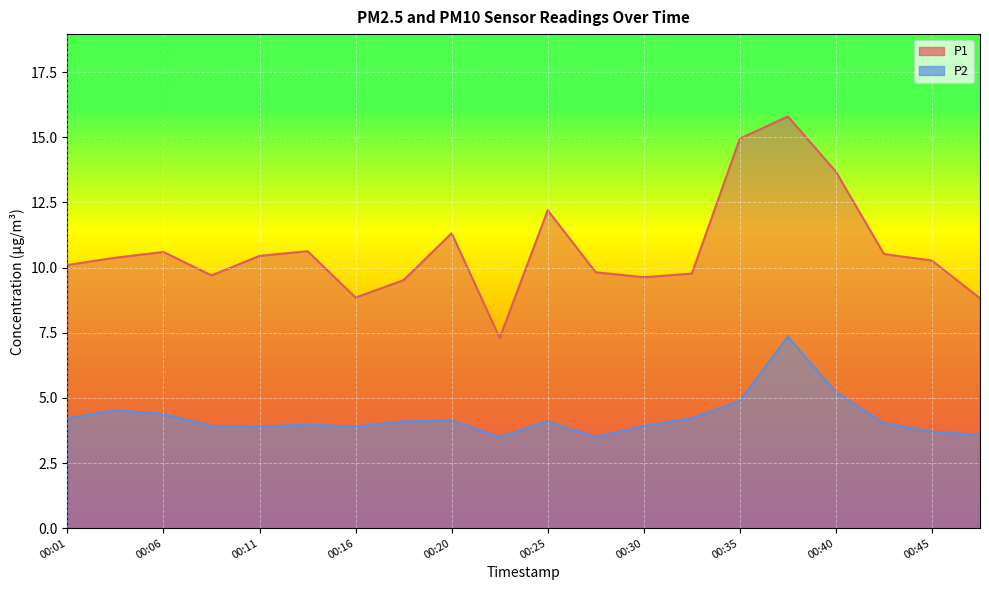

True or false: P1 and P2 cross at least once.

False